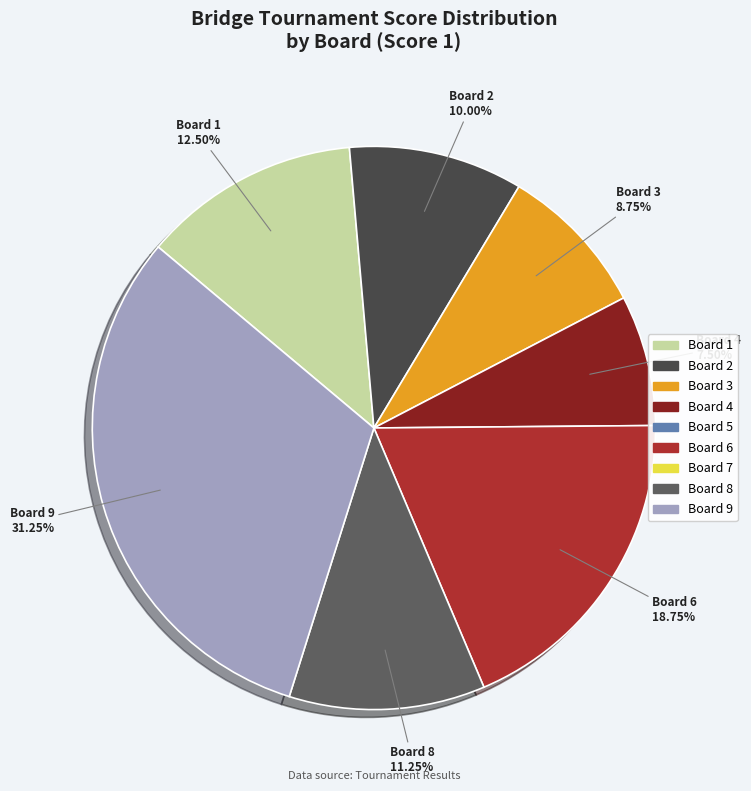

How many slices are in this pie chart?

7